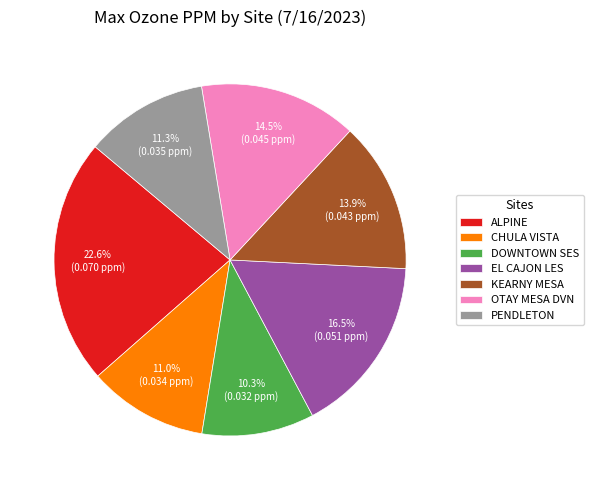

Is it true that PENDLETON is 1% of the pie?

False